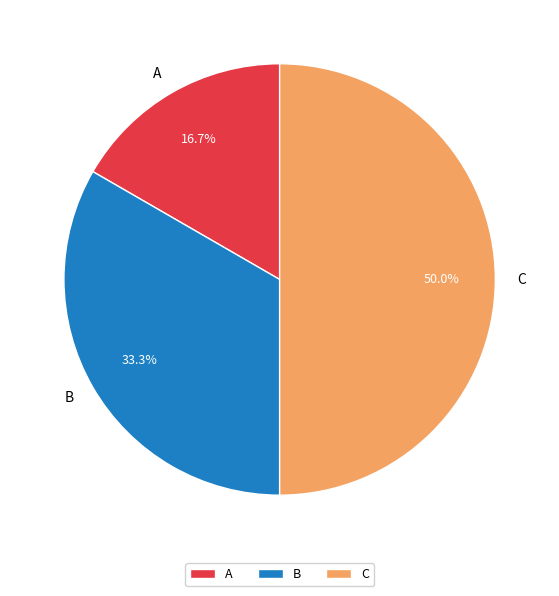

To the nearest percent, what percentage of the pie is B?

33%